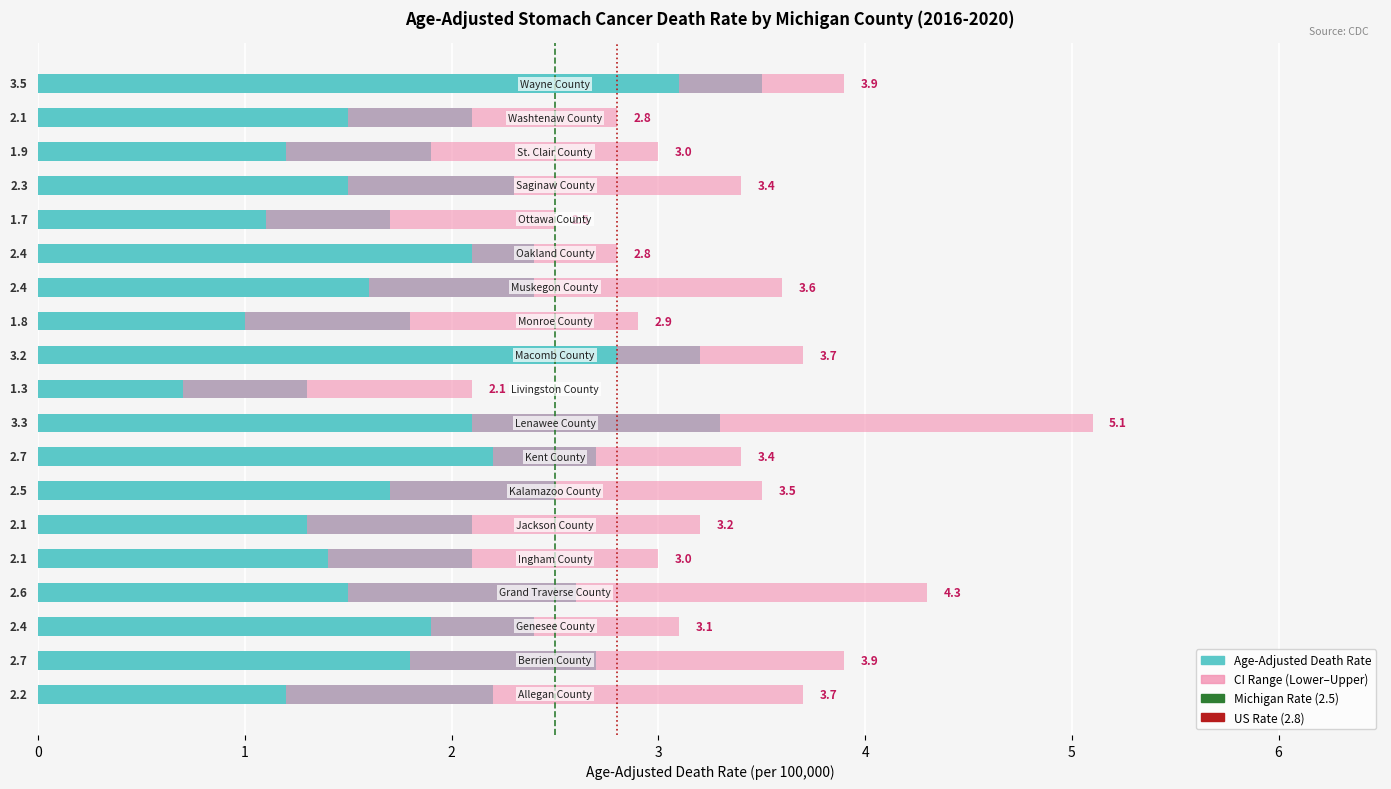

What is the total value across all series at Washtenaw County?

6.4